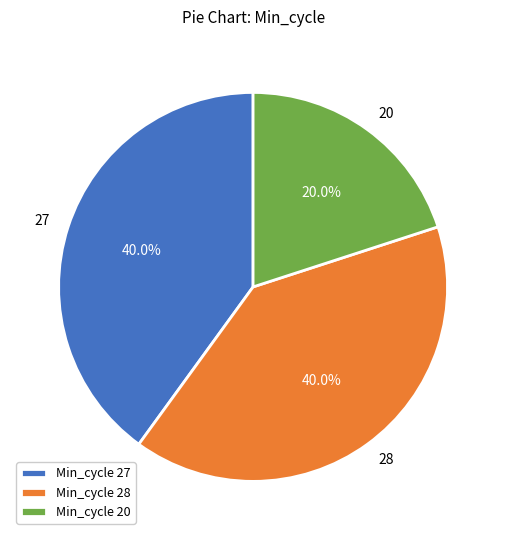

Combined, what portion of the pie is 28 and 27?

80.0%